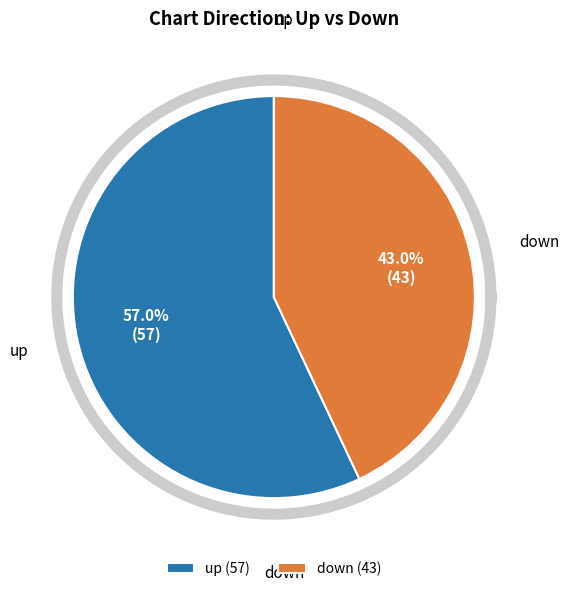

Between up and down, which is larger?

up